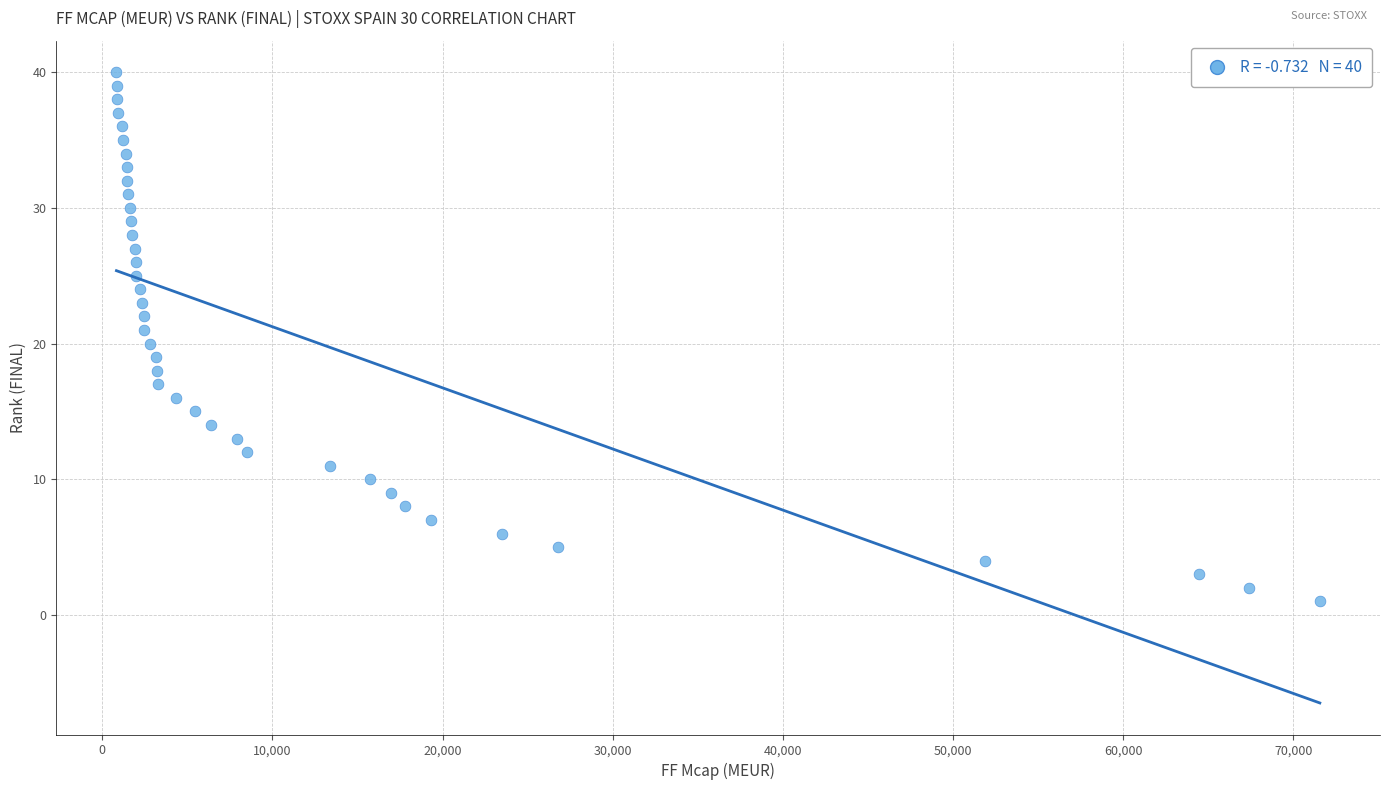

What is the range of Y values (max minus min)?

39